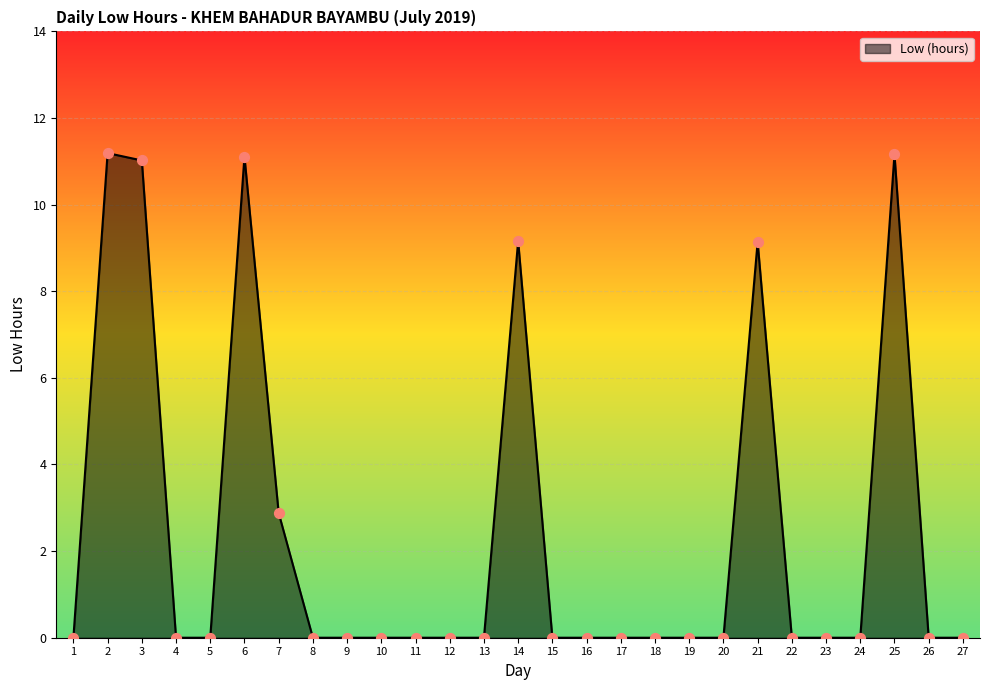

Between 22 and 25, which is larger?

25